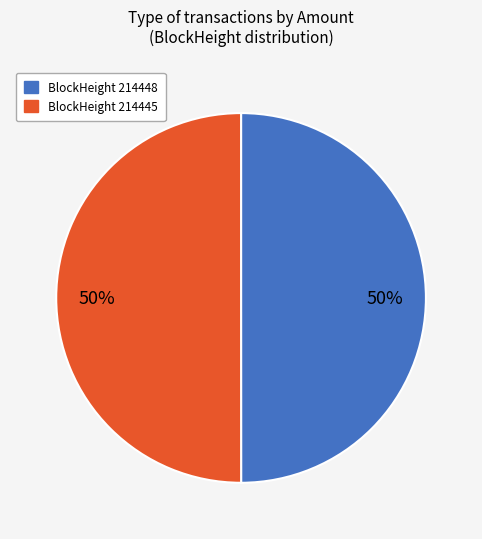

What is the ratio of the value at BlockHeight 214448 to the value at BlockHeight 214445?

1.0